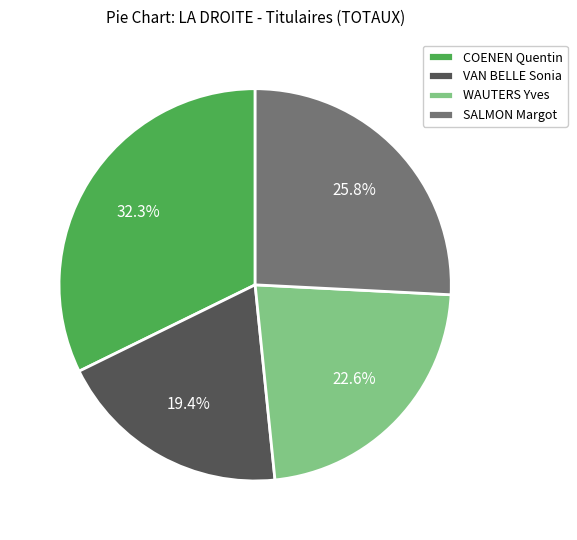

How many segments does this pie chart have?

4